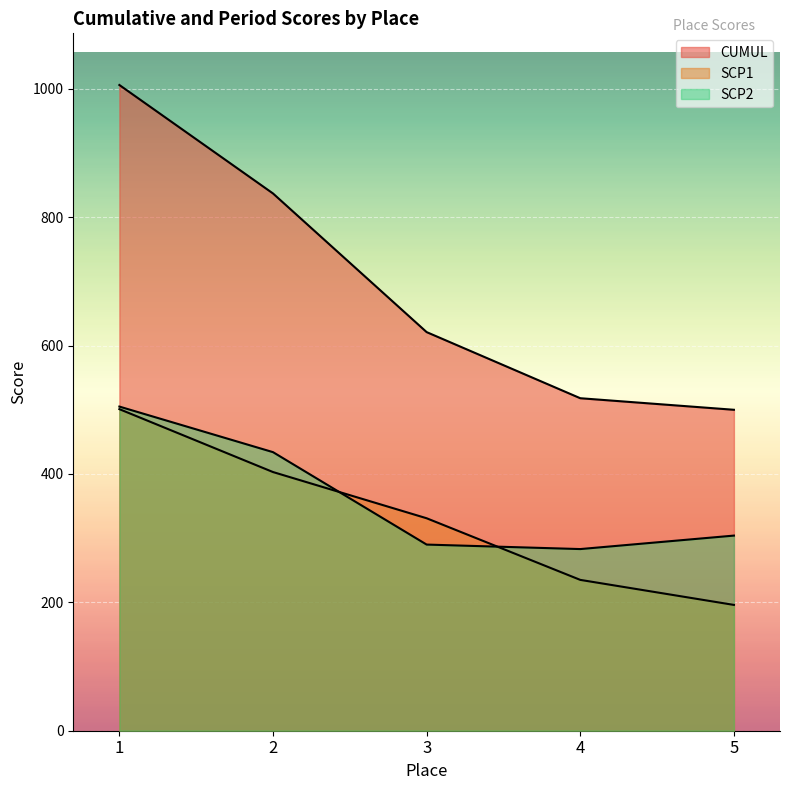

Reading left to right, transcribe all the data shown in this chart.

CUMUL: 1006	837	621	518	500
SCP1: 501	403	331	235	196
SCP2: 505	434	290	283	304